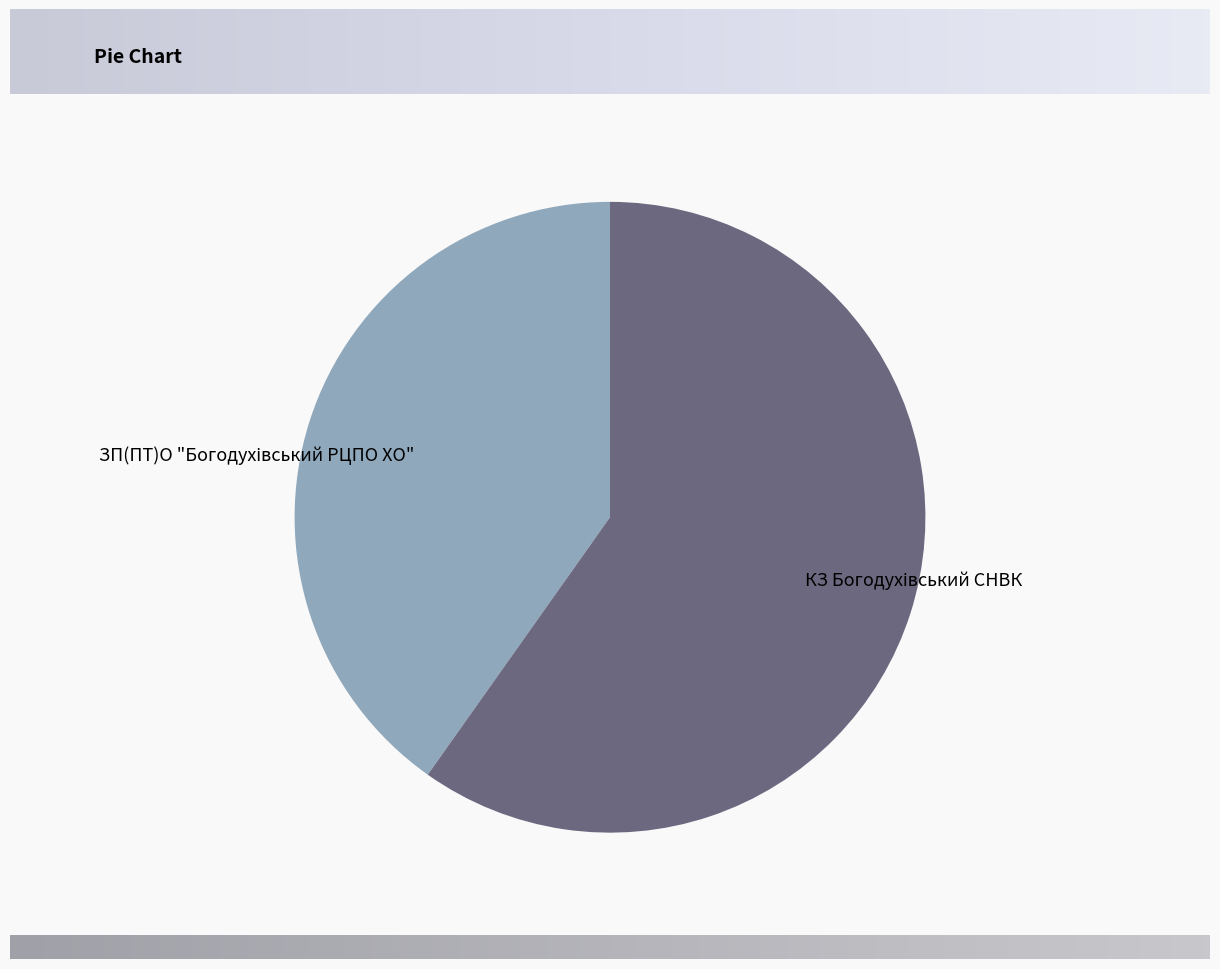

Which slice is the smallest?

ЗП(ПТ)О "Богодухівський РЦПО ХО"